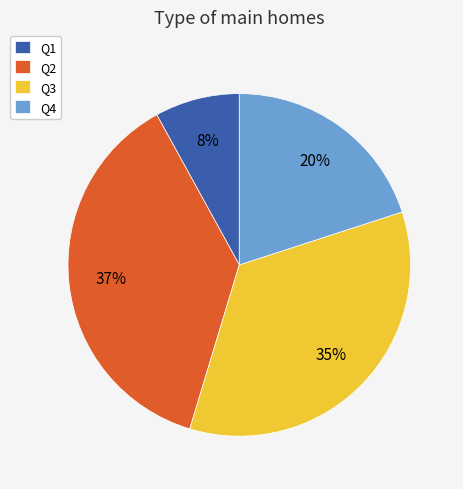

To the nearest percent, what portion does Q4 represent?

20%